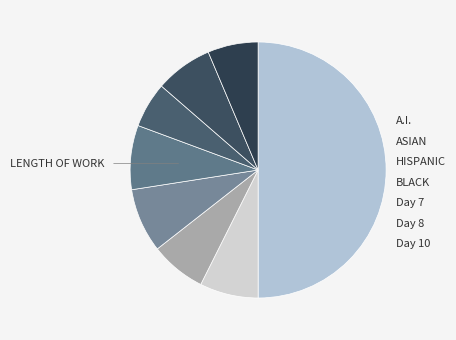

Does any single category account for the majority?

No